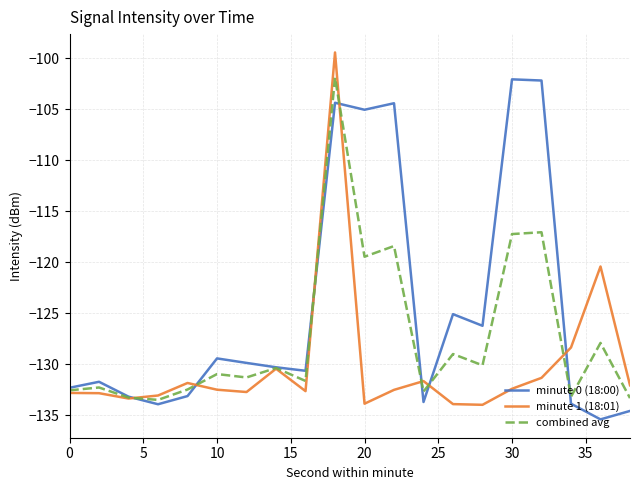

How many lines are shown in the chart?

3